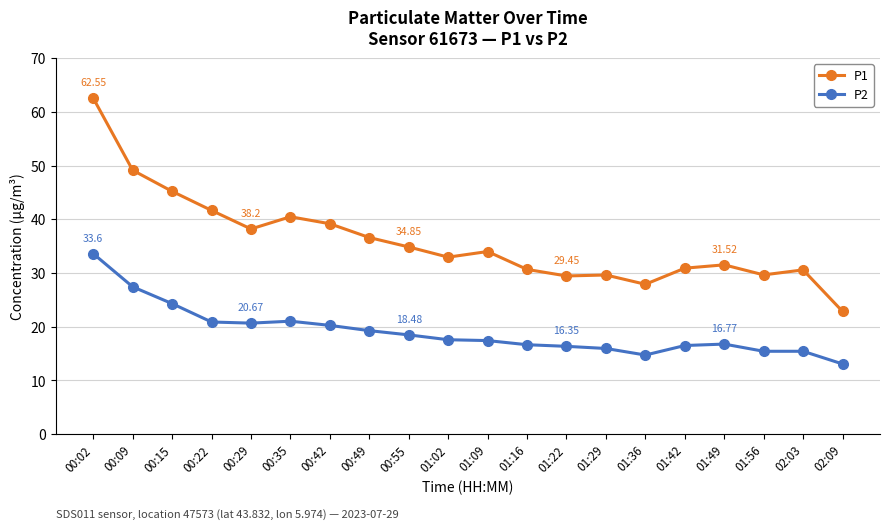

What is the total value across all series at 00:02?

96.2